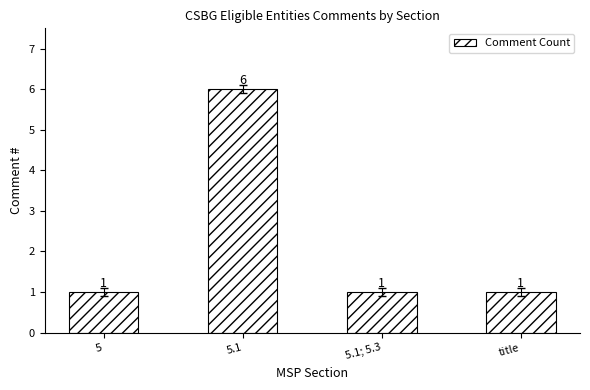

The chart shows a value of 6 at 5.1. True or false?

True